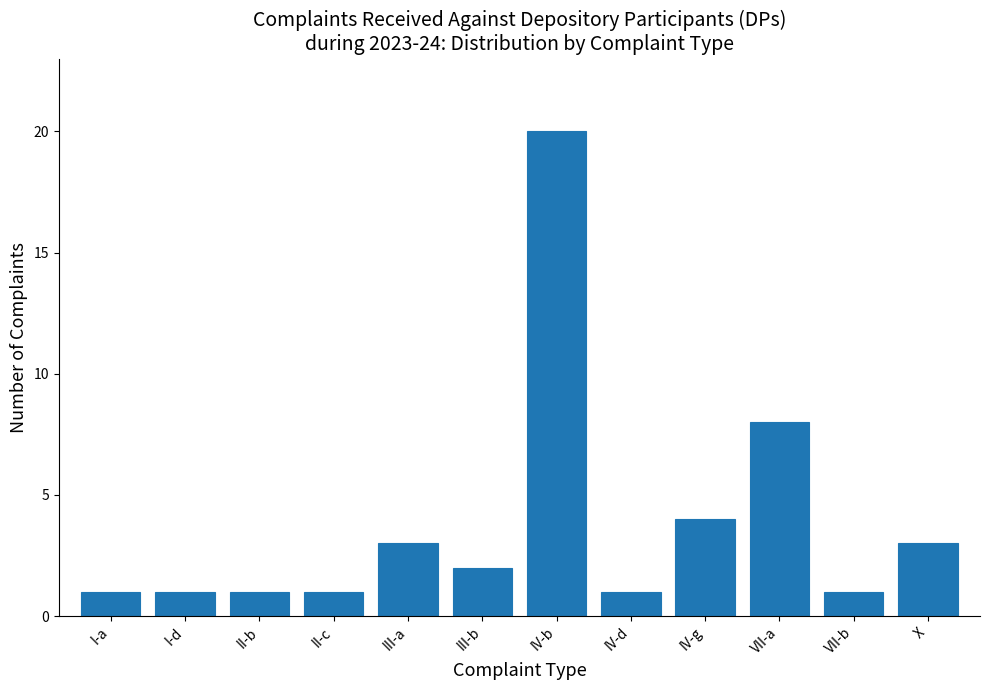

Reading left to right, transcribe all the data shown in this chart.

1	1	1	1	3	2	20	1	4	8	1	3